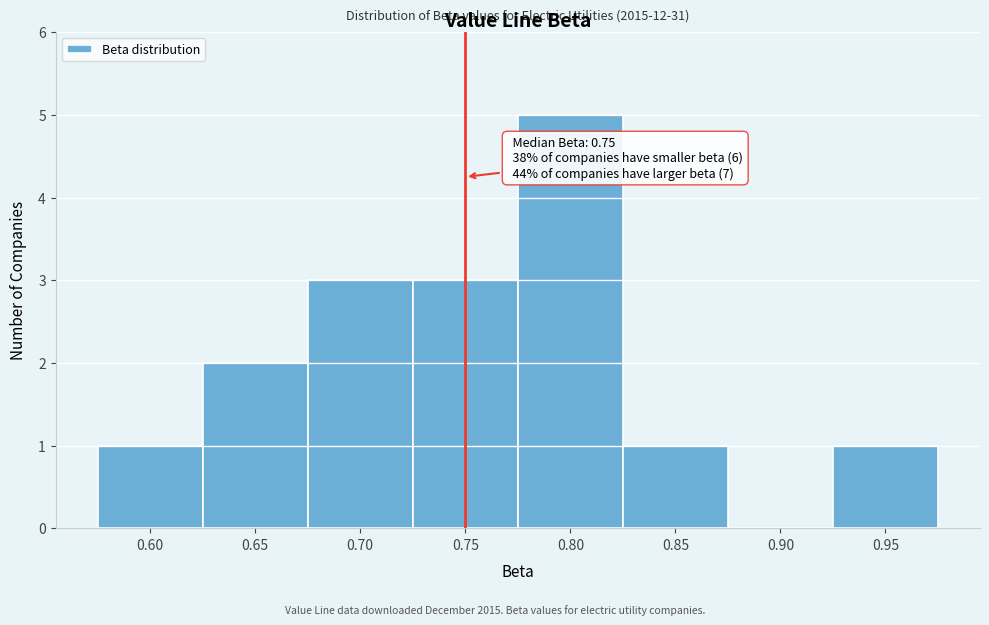

Which range on the x-axis has the tallest bar?

0.775 to 0.825